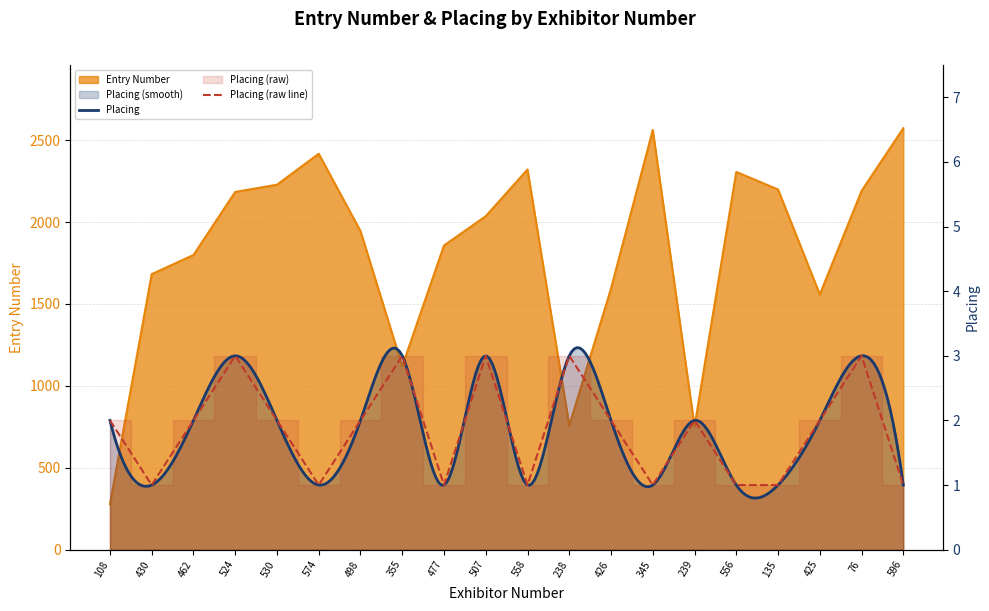

Reading right to left, extract all data points from this chart.

Entry Number: 596=2573	76=2190	425=1558	135=2199	556=2306	239=752	345=2562	426=1594	238=758	558=2321	507=2036	477=1857	355=1120	498=1945	574=2417	530=2228	524=2184	462=1799	430=1682	108=277
Placing: 596=1	76=3	425=2	135=1	556=1	239=2	345=1	426=2	238=3	558=1	507=3	477=1	355=3	498=2	574=1	530=2	524=3	462=2	430=1	108=2